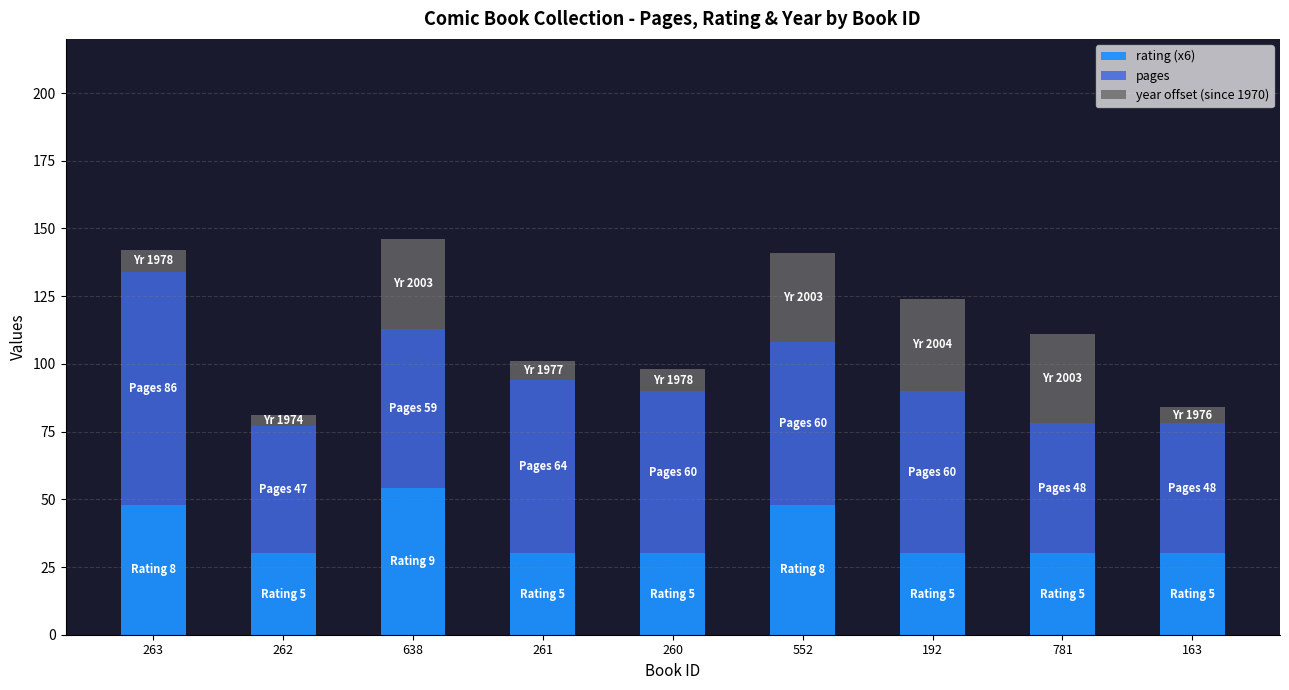

True or false: rating (x6) has a value of 25 at 552.

False